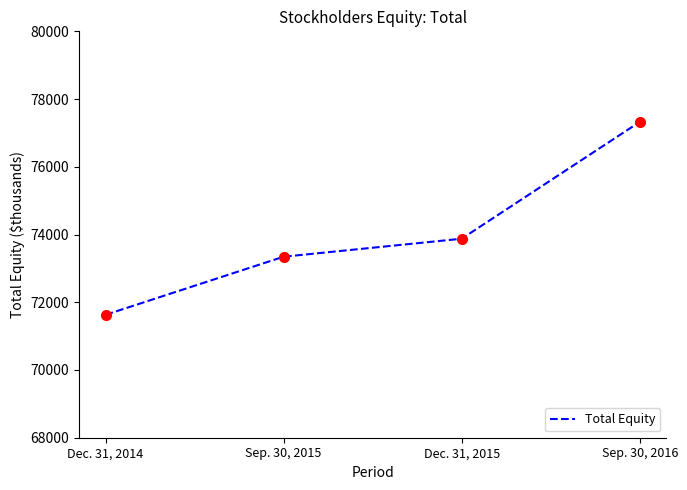

Reading right to left, list all the values displayed in this chart.

Sep. 30, 2016=77326	Dec. 31, 2015=73876	Sep. 30, 2015=73345	Dec. 31, 2014=71630